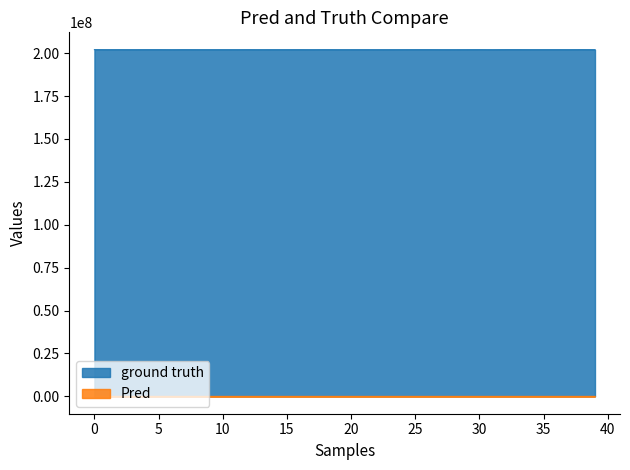

What is the spread (max minus min) of values at 24?

202013661.5